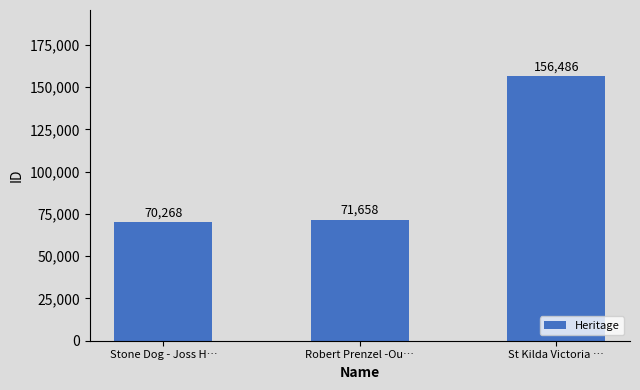

How many bars are there in total?

3